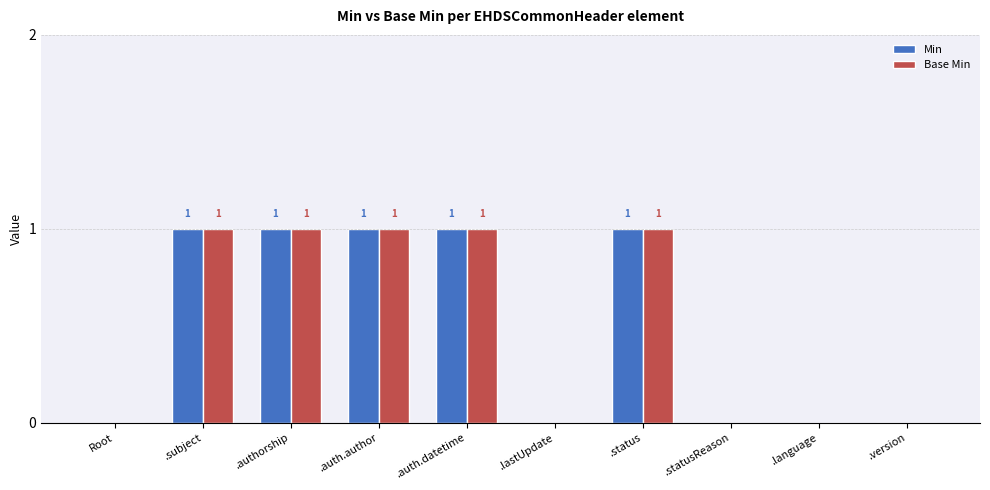

Is it true that Min equals 0 at .version?

True